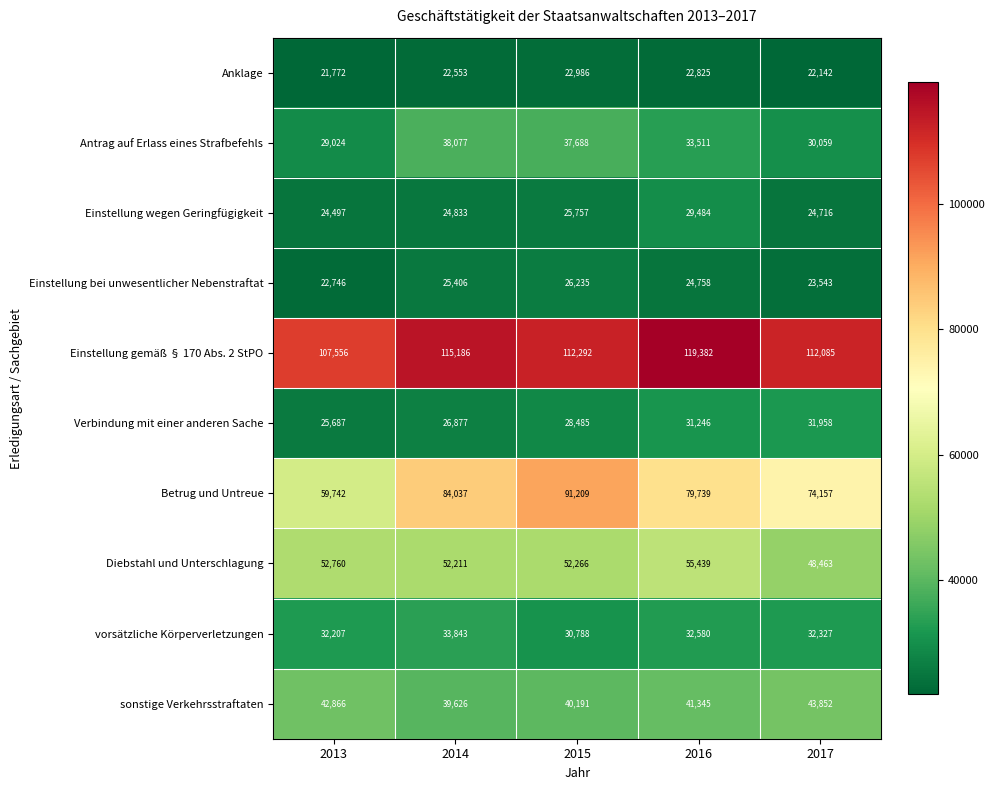

What is the total value across all series at 2015?

467897